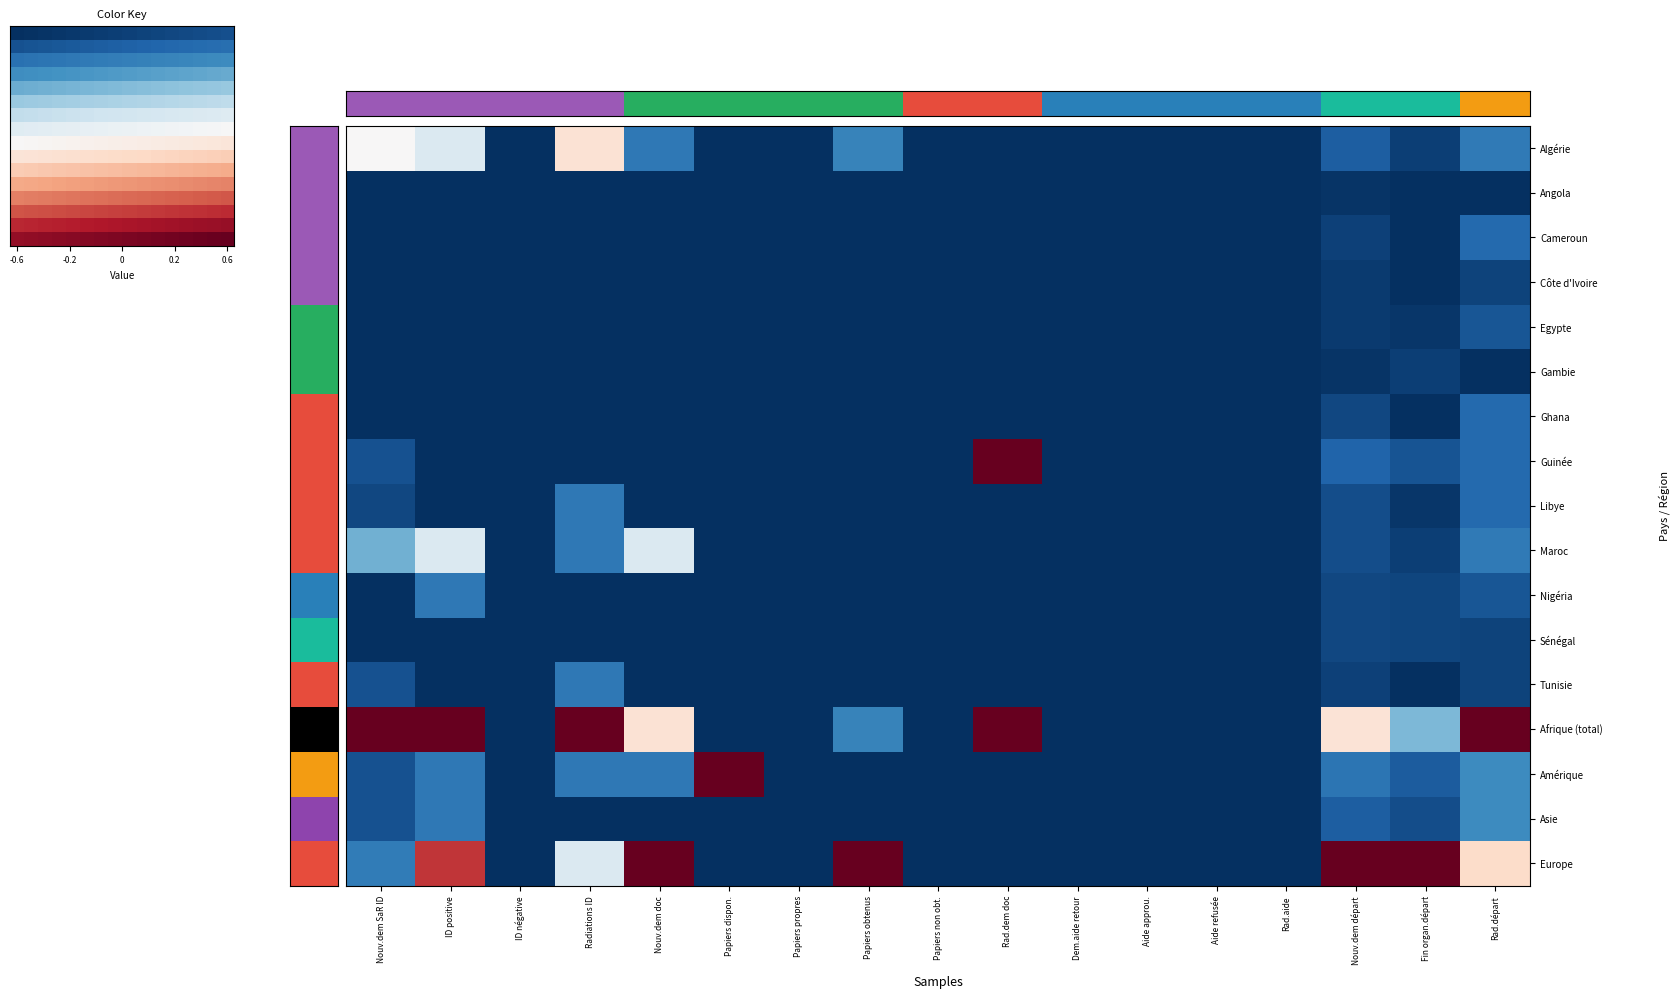

How many Côte d'Ivoire values are between -1 and 0?

17